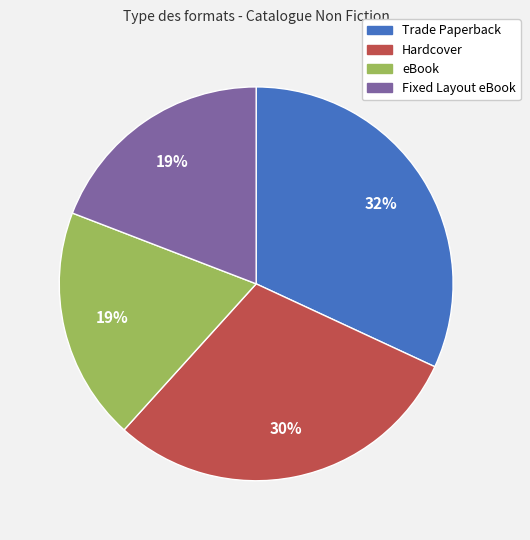

Do Trade Paperback and Fixed Layout eBook together represent more than half of the pie?

Yes